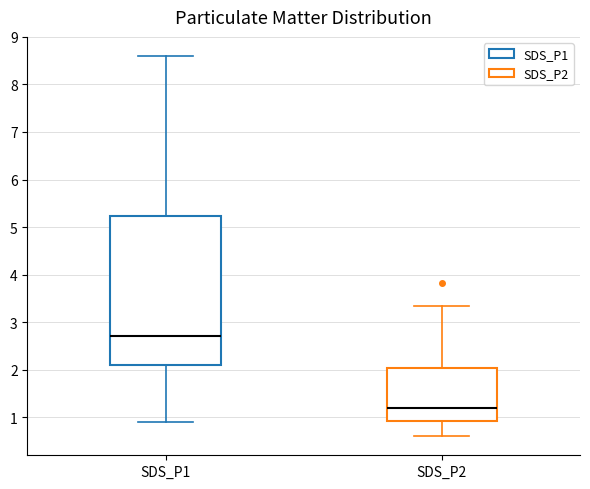

Where does the lower whisker of the box for SDS_P1 end on the y-axis? The values are not printed on the chart, so give them approximately, as read against the axis.

0.9